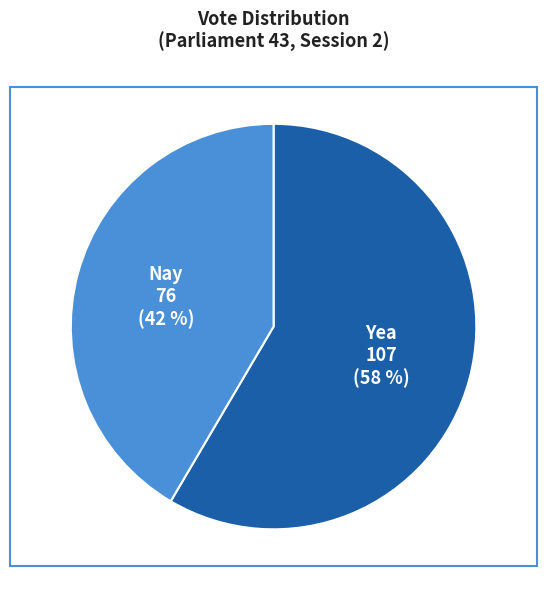

How many slices are in this pie chart?

2